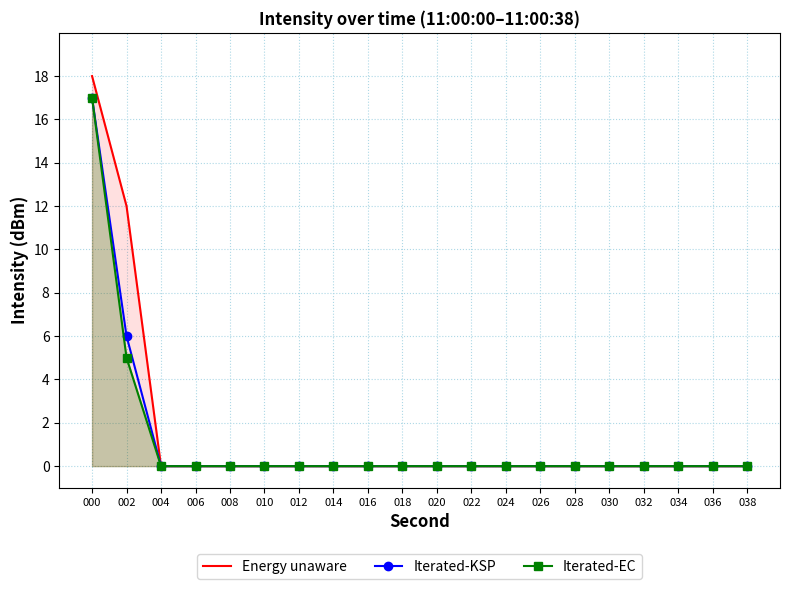

Count the number of categories in the chart.

20